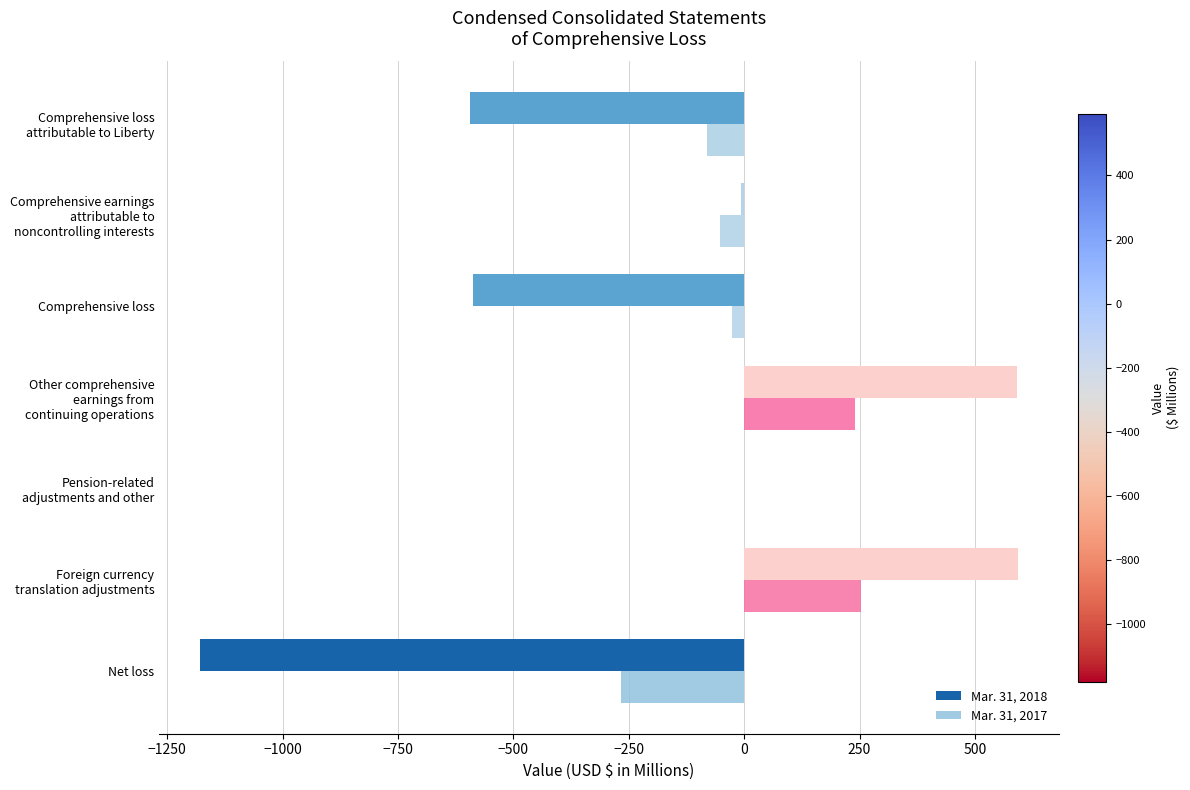

Count the number of data series in this chart.

2